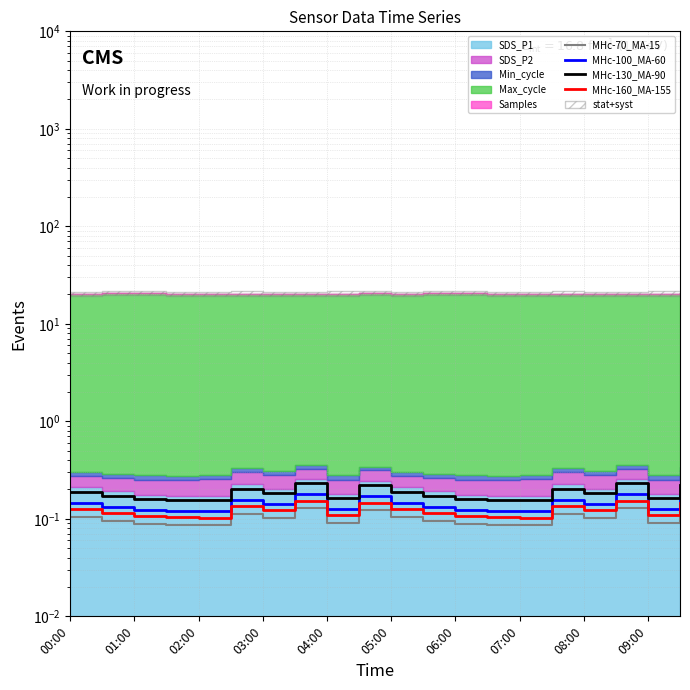

Rank the series by their maximum value, from highest to lowest.

MHc-130_MA-90, MHc-100_MA-60, MHc-160_MA-155, MHc-70_MA-15